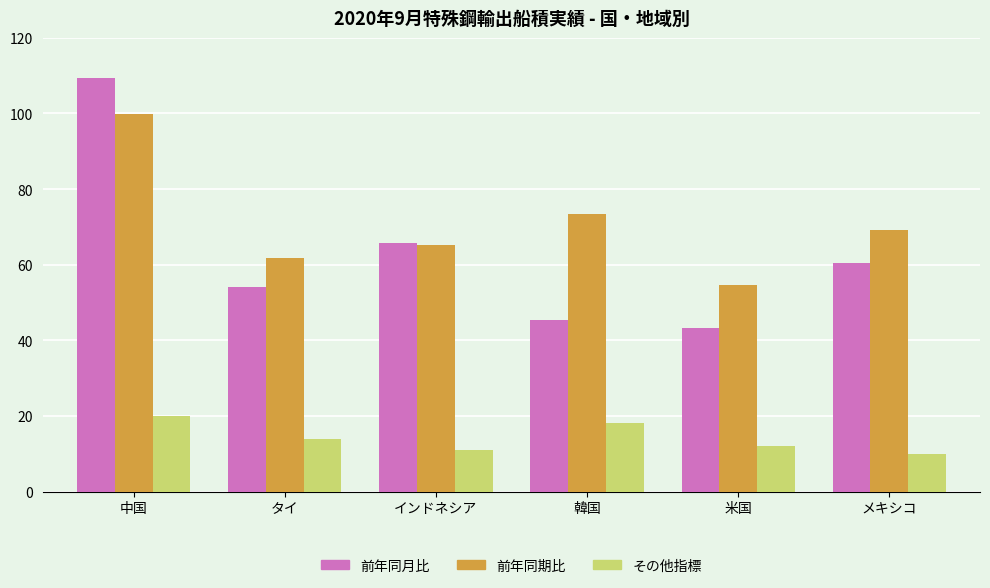

How many series are shown in this chart?

3